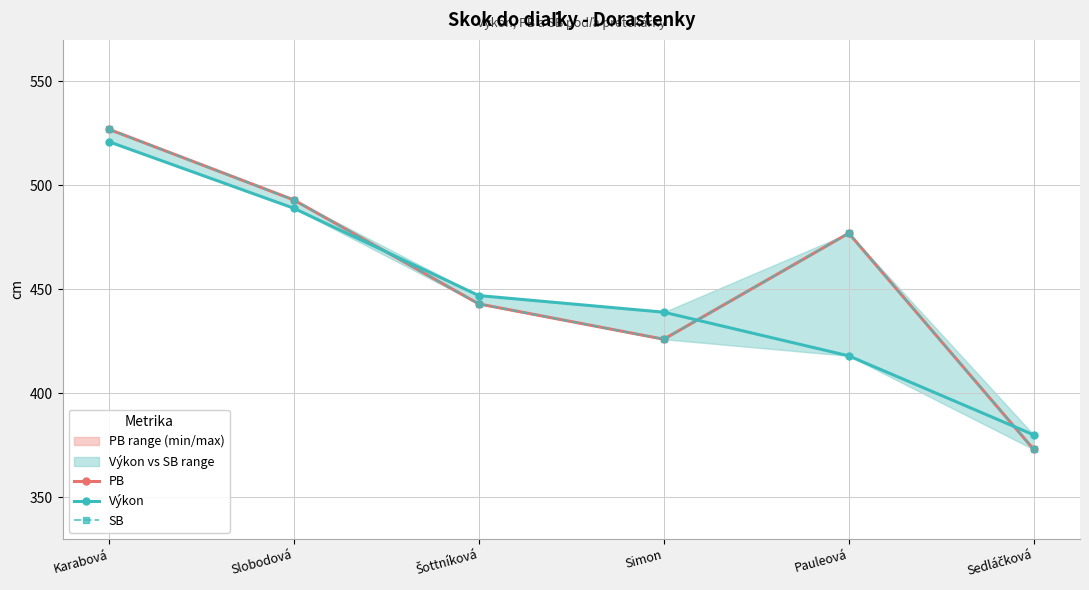

What is the label of the 6th point from the left?

Sedláčková